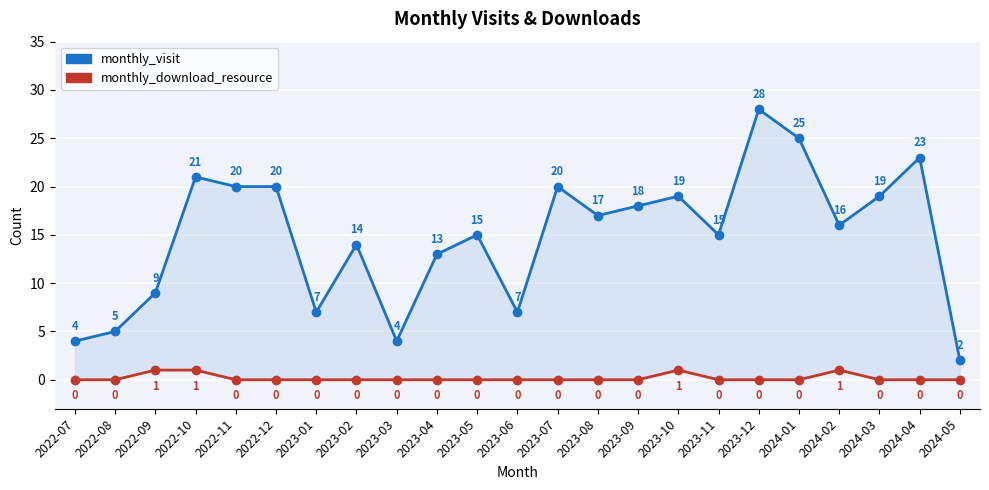

Reading right to left, transcribe all the data shown in this chart.

monthly_download_resource: 2024-05=0	2024-04=0	2024-03=0	2024-02=1	2024-01=0	2023-12=0	2023-11=0	2023-10=1	2023-09=0	2023-08=0	2023-07=0	2023-06=0	2023-05=0	2023-04=0	2023-03=0	2023-02=0	2023-01=0	2022-12=0	2022-11=0	2022-10=1	2022-09=1	2022-08=0	2022-07=0
monthly_visit: 2024-05=2	2024-04=23	2024-03=19	2024-02=16	2024-01=25	2023-12=28	2023-11=15	2023-10=19	2023-09=18	2023-08=17	2023-07=20	2023-06=7	2023-05=15	2023-04=13	2023-03=4	2023-02=14	2023-01=7	2022-12=20	2022-11=20	2022-10=21	2022-09=9	2022-08=5	2022-07=4